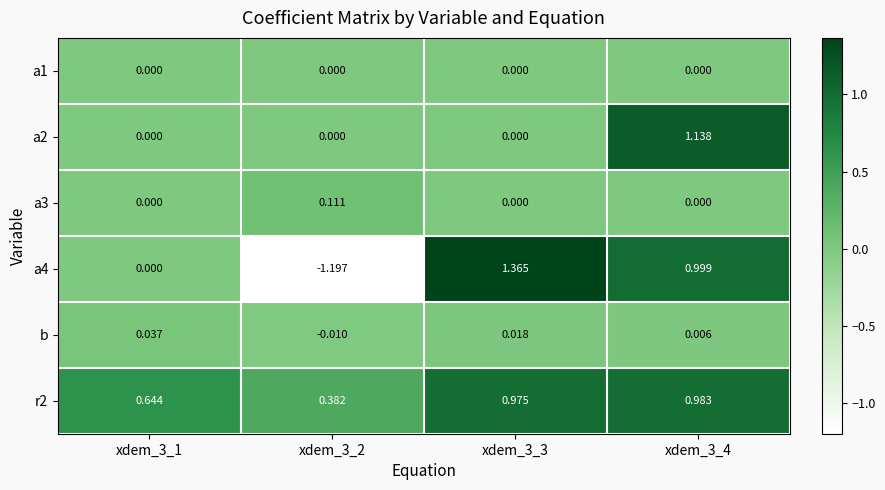

How many distinct data groups are displayed?

6